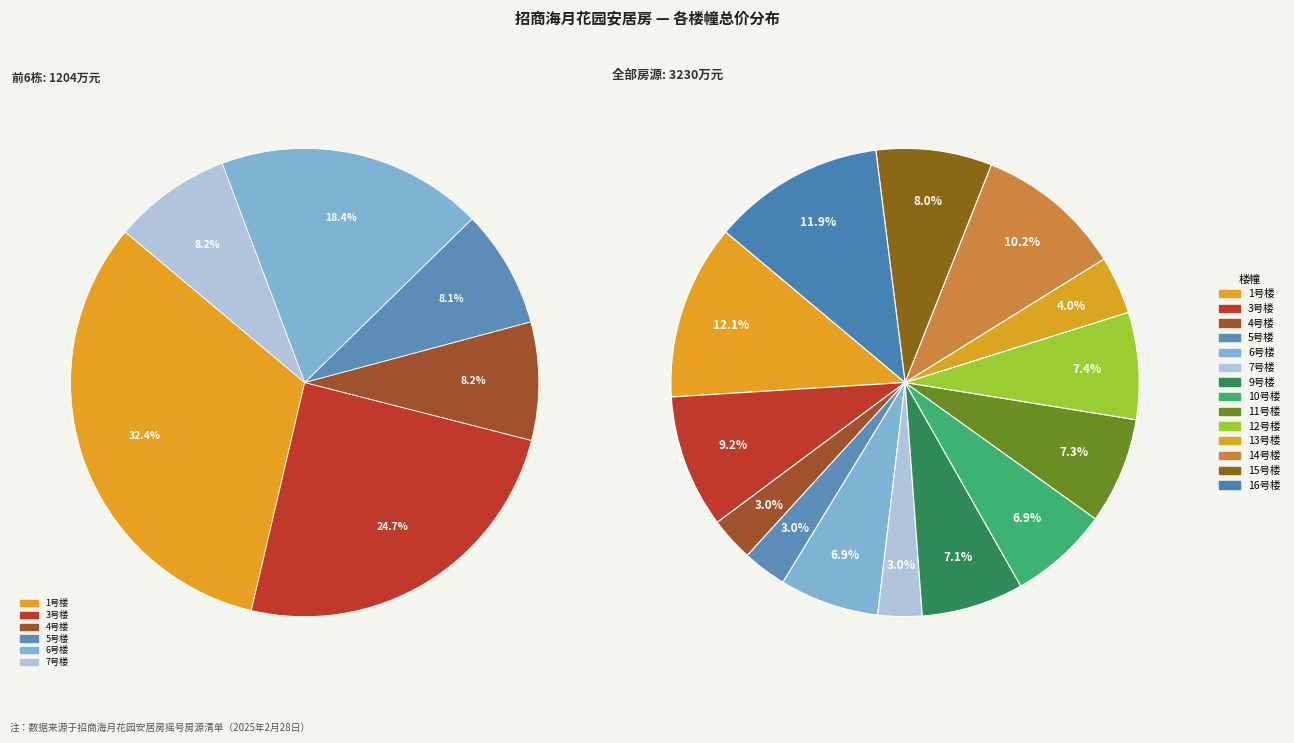

What percentage is NOT represented by 14号楼?

89.8%